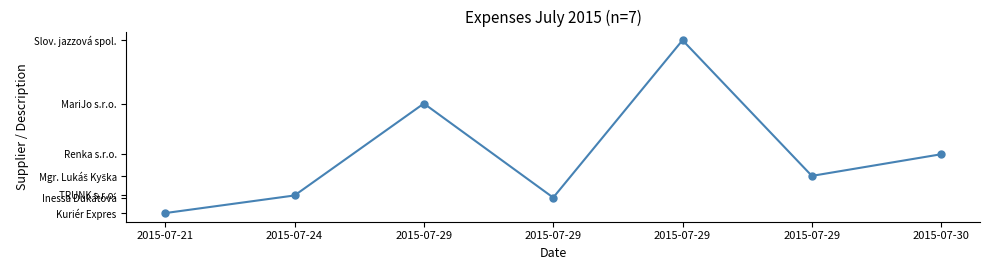

Does the chart display data point markers on the line(s)?

Yes